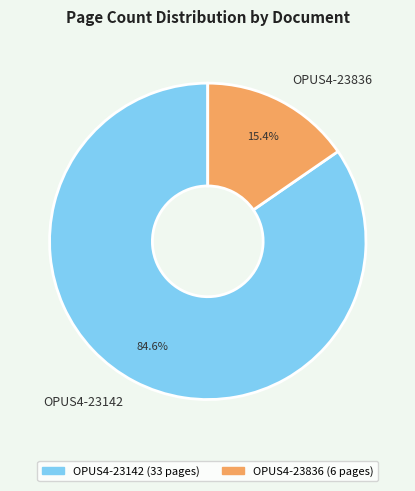

Which category has the biggest portion of the pie?

OPUS4-23142